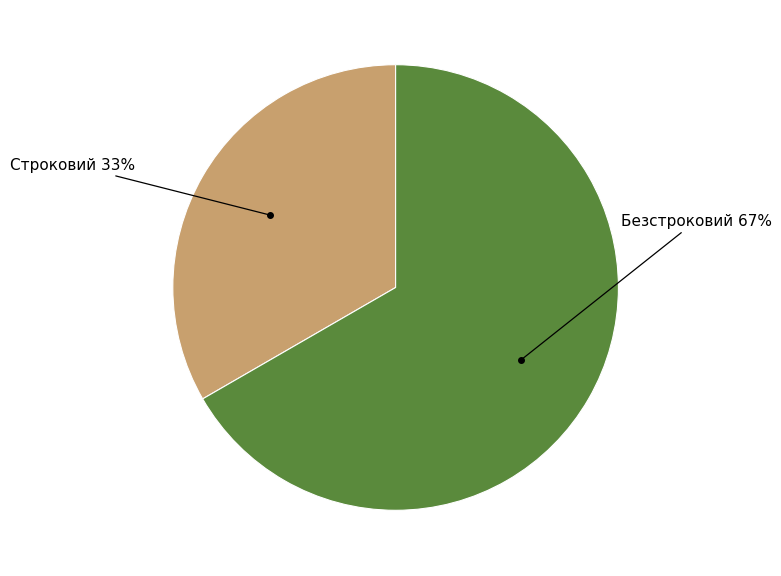

To the nearest percent, what percentage of the pie is Безстроковий?

67%